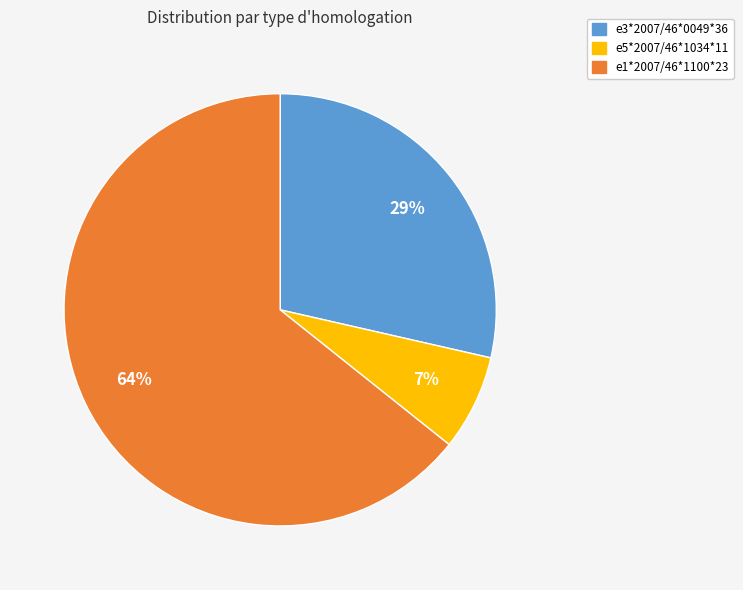

To the nearest percent, what is the difference between the largest and smallest slice percentages?

57%